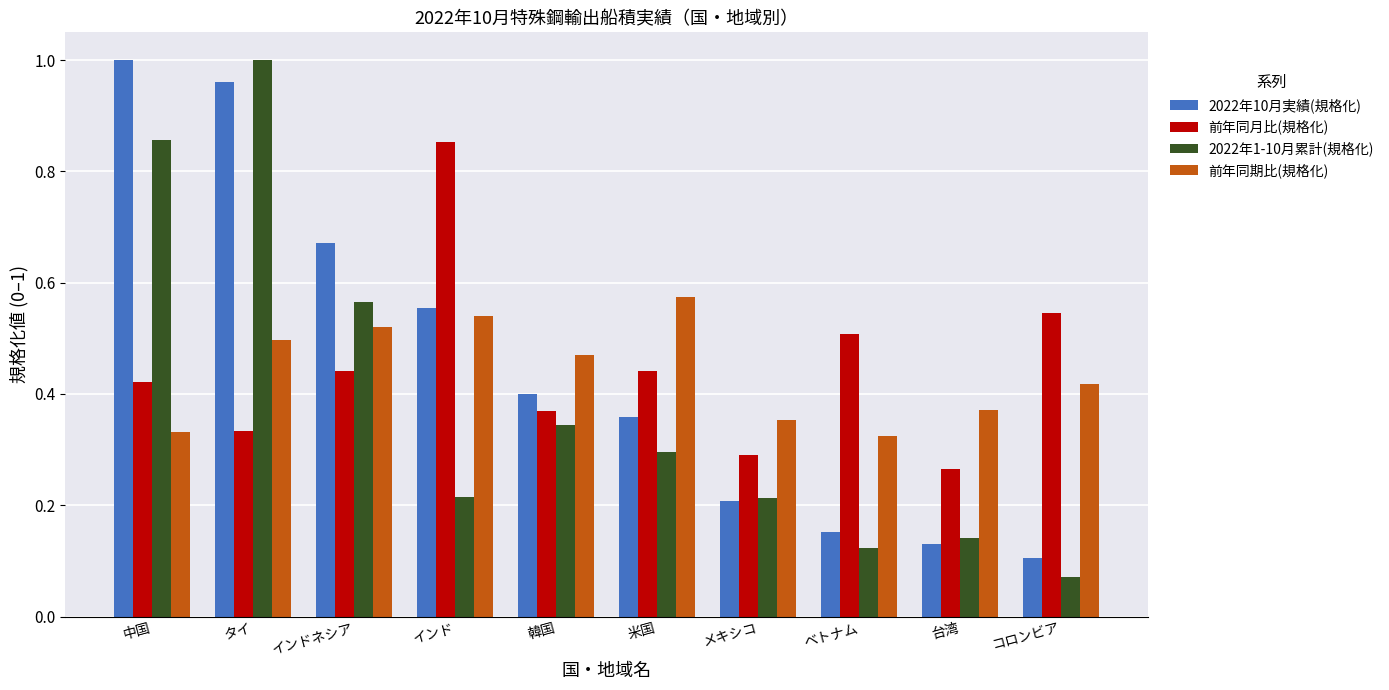

What is the difference between the second highest and minimum values in the 2022年1-10月累計(規格化) series?

0.8